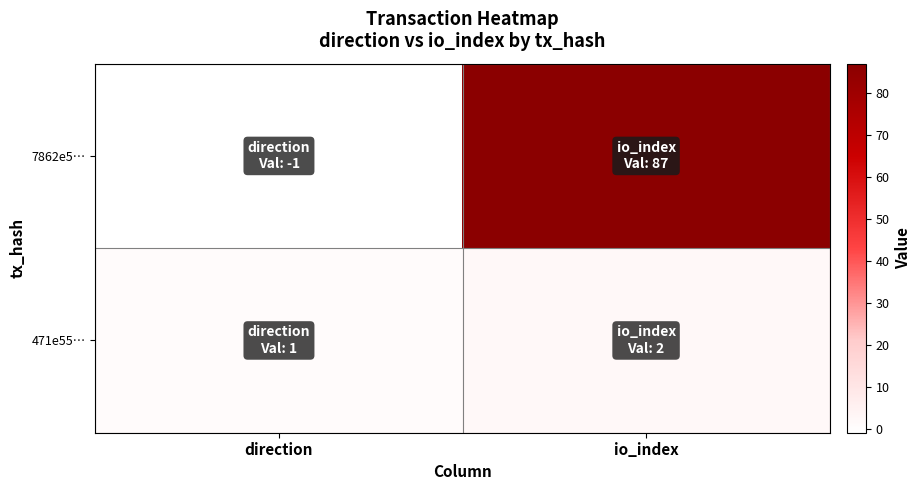

Reading left to right, what are all the values shown in this chart?

7862e5…: direction=-1	io_index=87
471e55…: direction=1	io_index=2